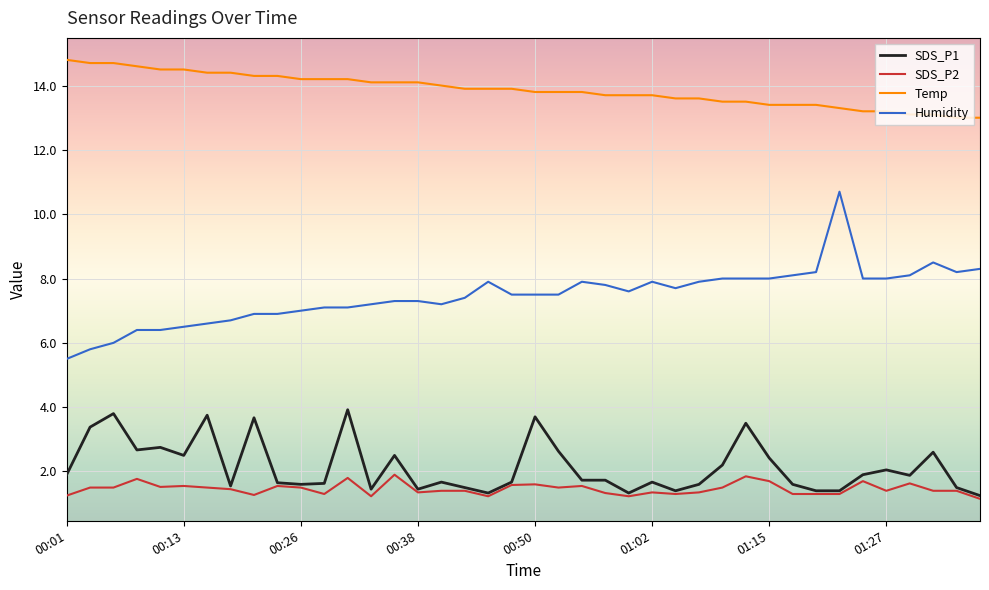

Which series has the largest range (max minus min)?

Humidity